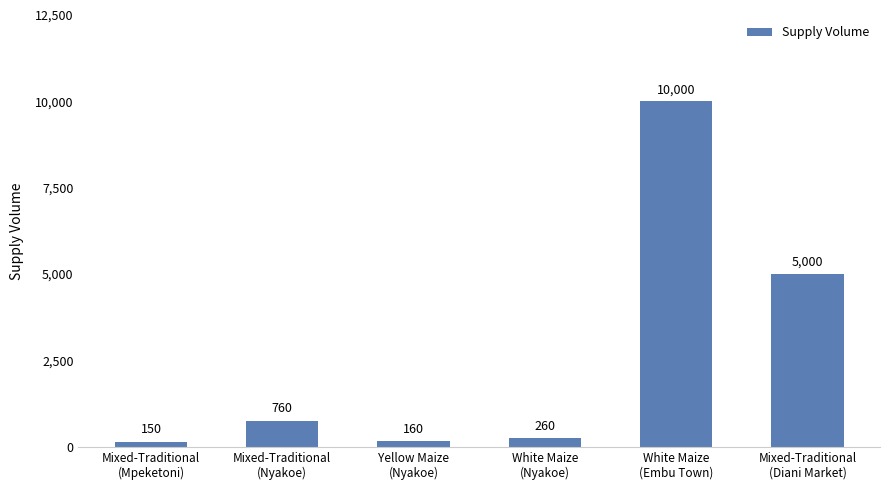

What is the label of the 6th bar from the left?

Mixed-Traditional
(Diani Market)